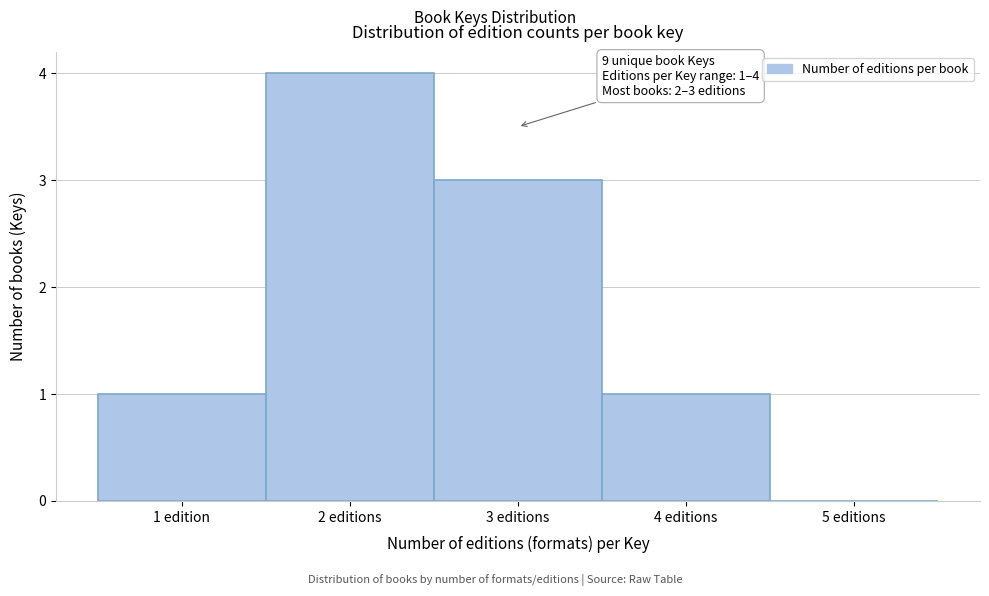

Reading right to left, list all the values displayed in this chart.

5 editions=0	4 editions=1	3 editions=3	2 editions=4	1 edition=1